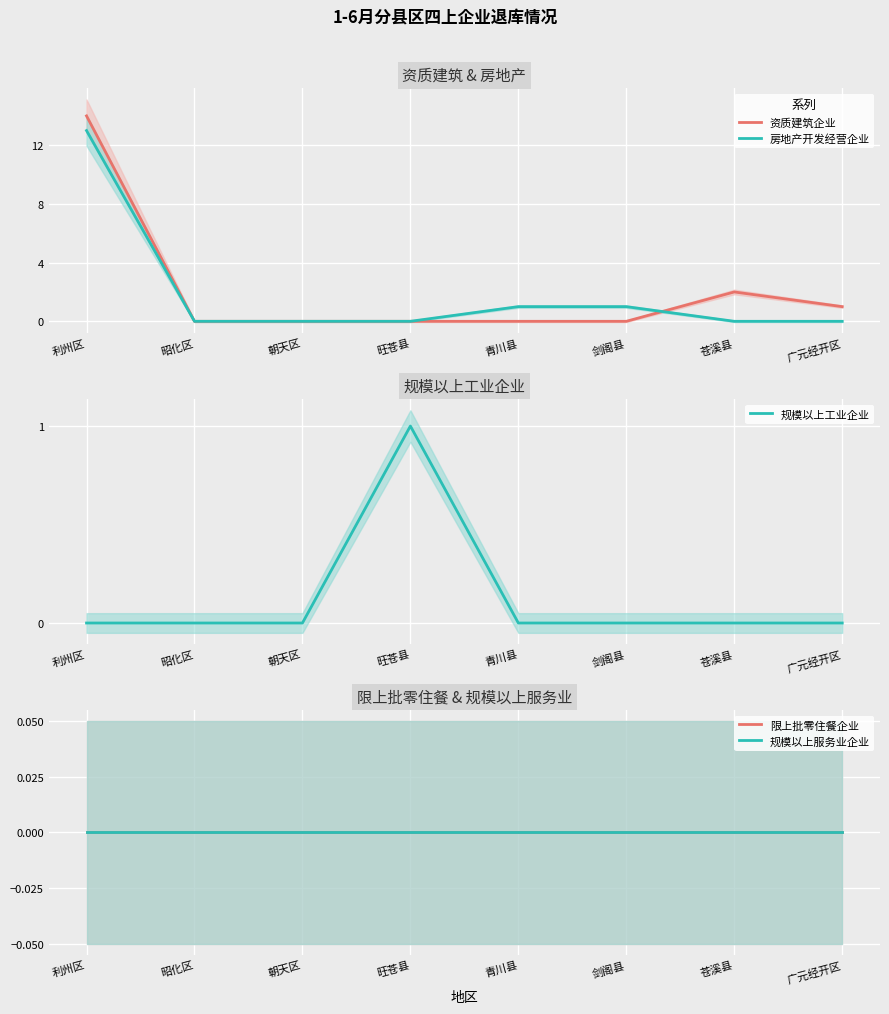

True or false: 资质建筑企业 and 规模以上工业企业 cross at least once.

False